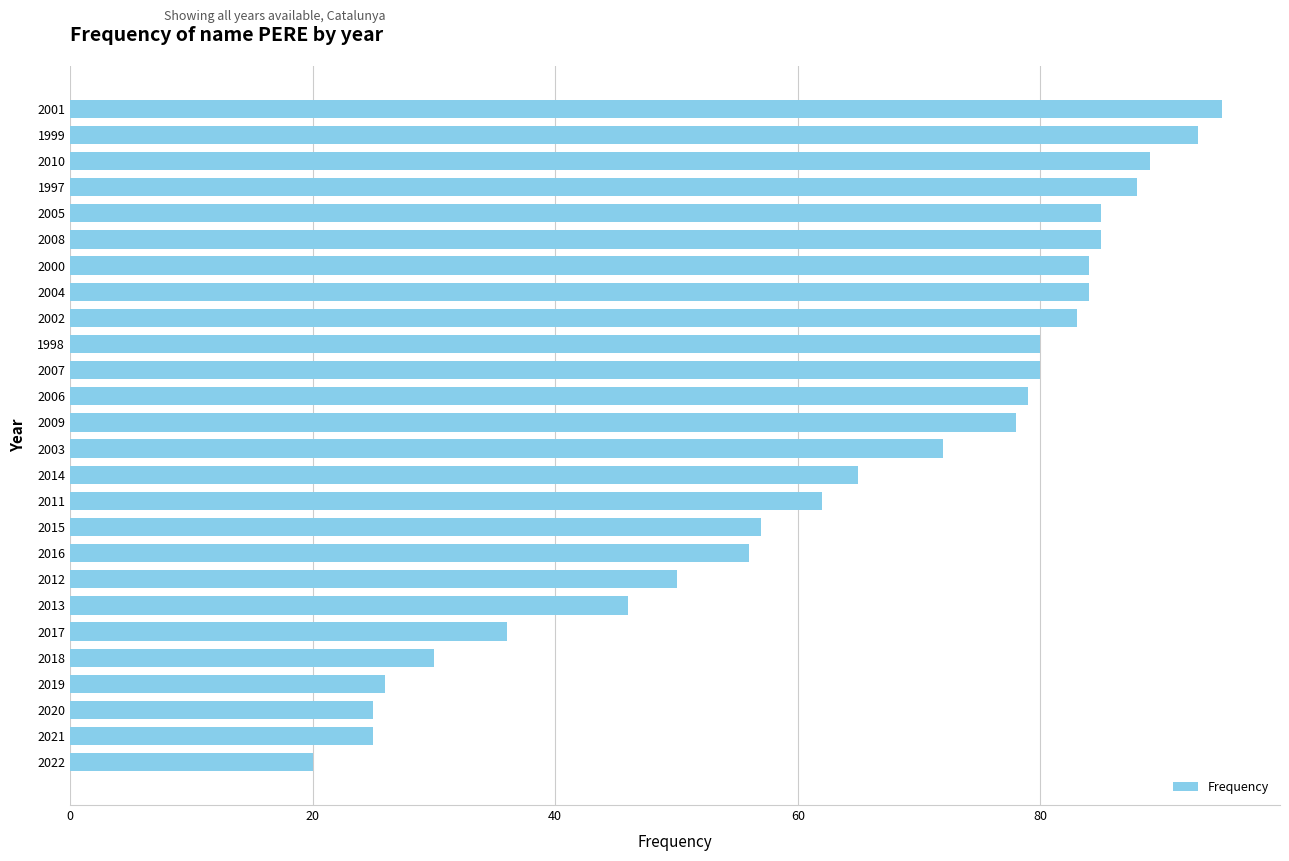

How many bars are there in total?

26